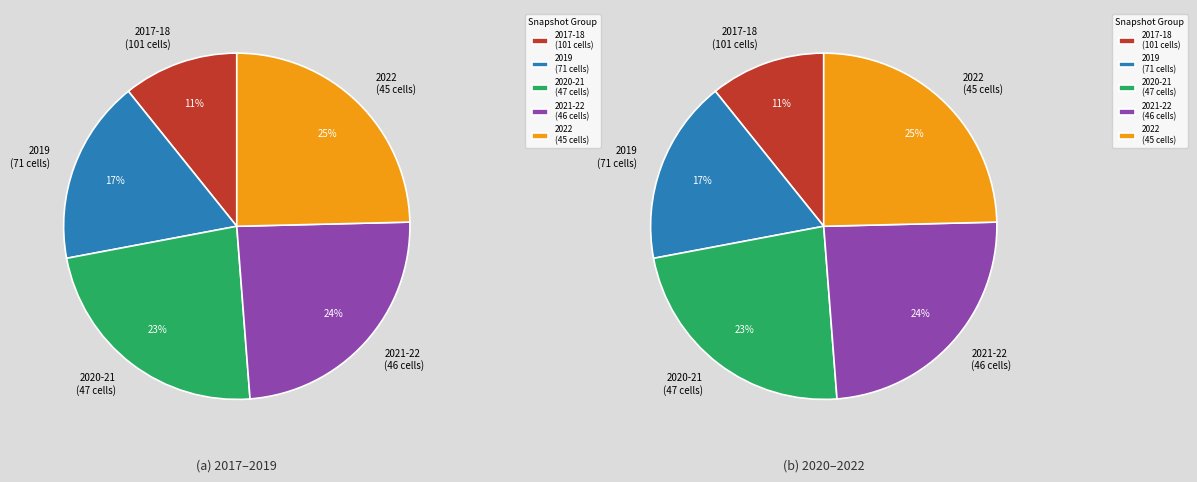

Is it true that 2020-10-01 is 1% of the pie?

False